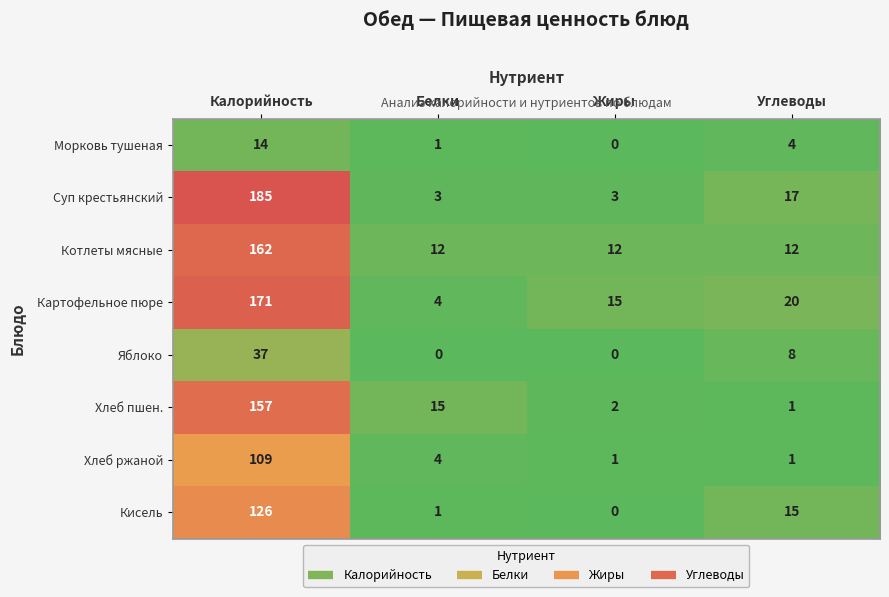

At which label does Хлеб ржаной first exceed 4?

Калорийность